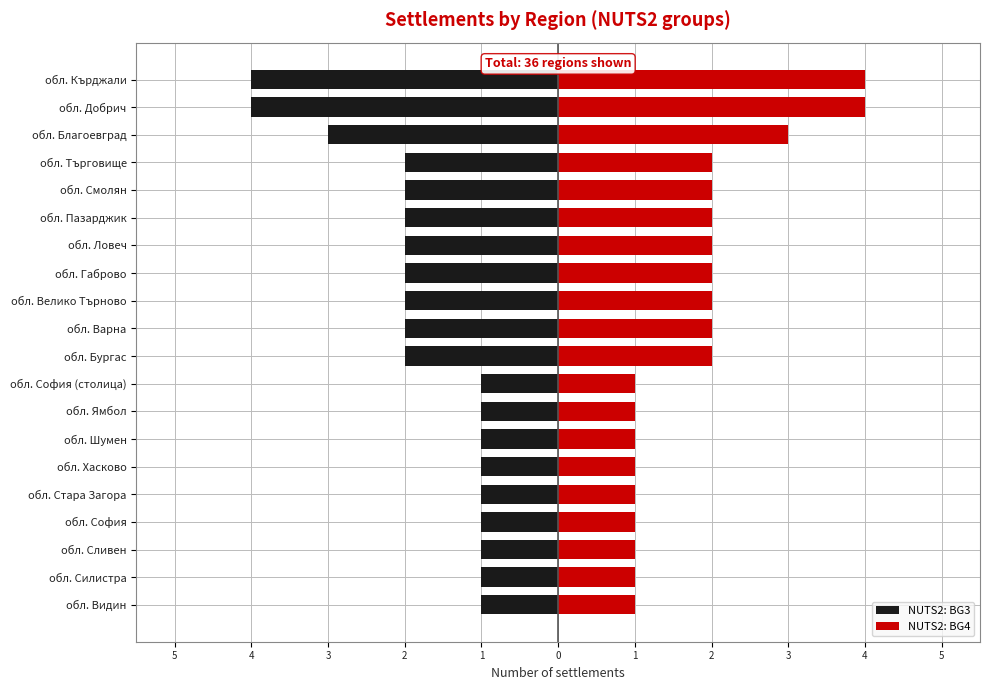

Between обл. Сливен and обл. Ловеч, which is larger?

обл. Сливен